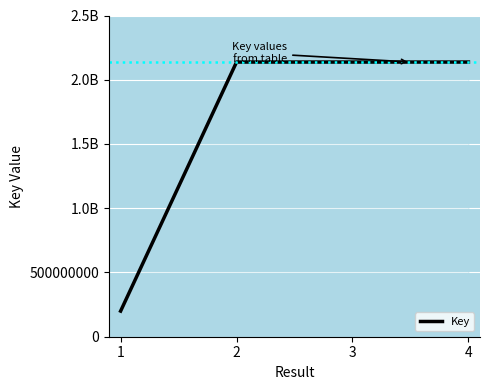

Is this an area chart (filled region under the line)?

Yes